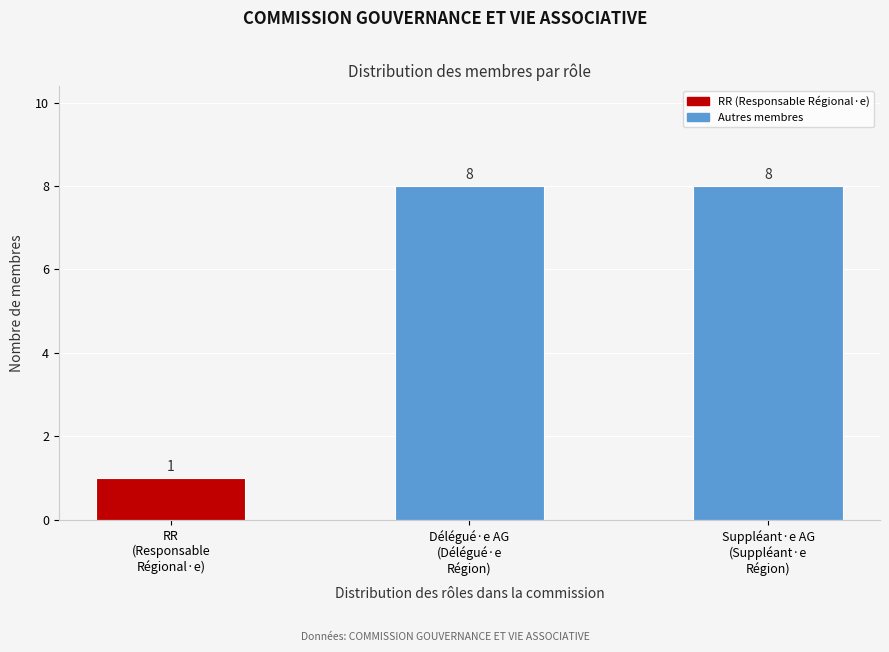

Reading right to left, extract all data points from this chart.

8	8	1